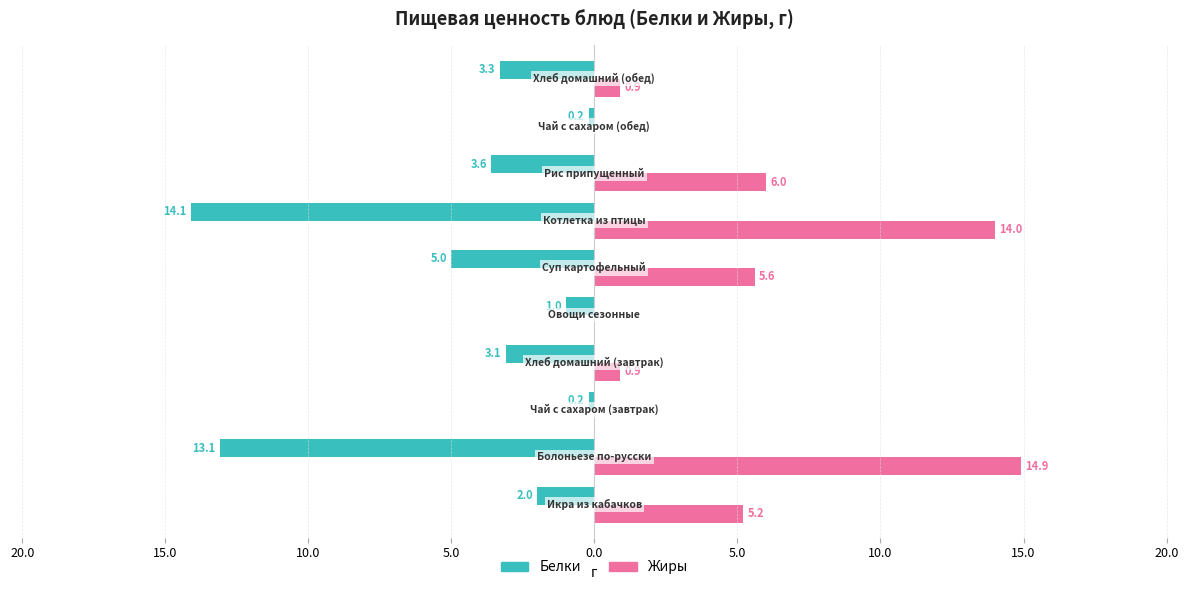

What are all the series names shown in the legend?

Белки, Жиры